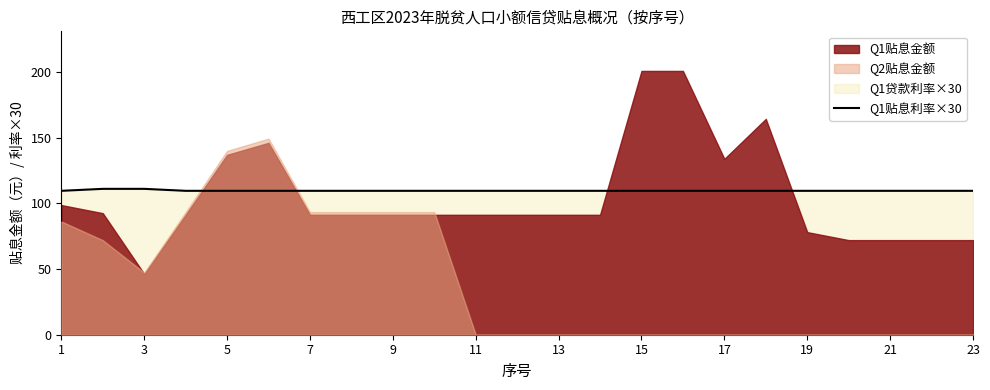

The value of Q1贴息利率×30 at 21 is 109.5. True or false?

True